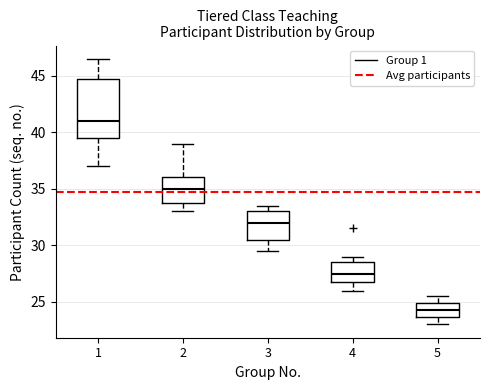

Reading left to right, read every box against the y-axis: the position of its median line, the range the box covers, and the ends of its whiskers. The values are not printed on the chart, so give them approximately, as read against the axis.

1: median 41.0, box 39.5 to 45.0, whiskers 37.0 to 46.5
2: median 35.0, box 34.0 to 36.0, whiskers 33.0 to 39.0
3: median 32.0, box 30.5 to 33.0, whiskers 29.5 to 33.5
4: median 27.5, box 27.0 to 28.5, whiskers 26.0 to 29.0
5: median 24.5, box 23.5 to 25.0, whiskers 23.0 to 25.5